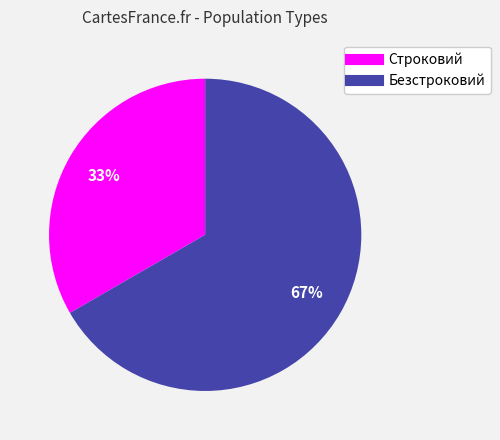

Is the sum of Безстроковий and Строковий greater than half?

Yes